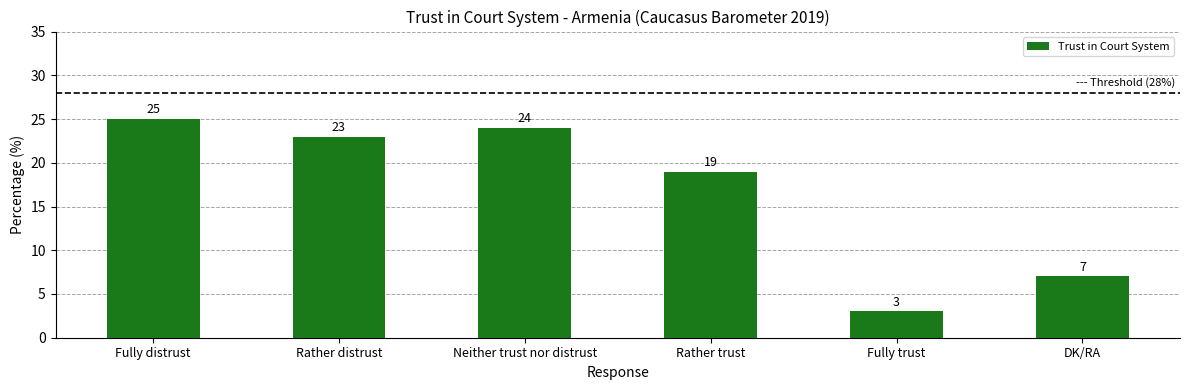

At which label is the value closest to 14?

Rather trust